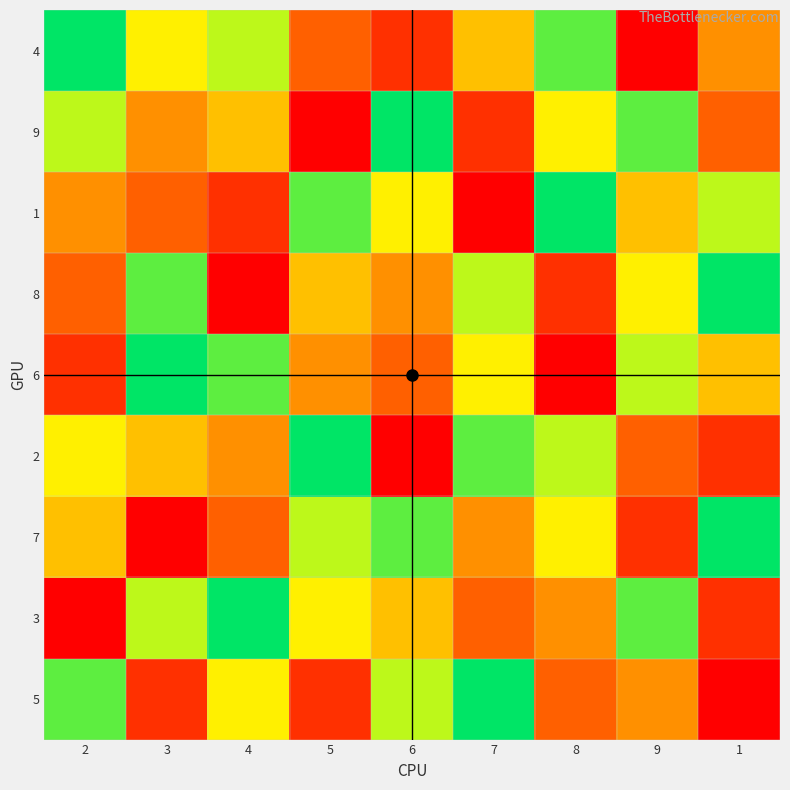

At 6, list the series in order from largest to smallest.

9, 7, 5, 1, 3, 8, 6, 4, 2